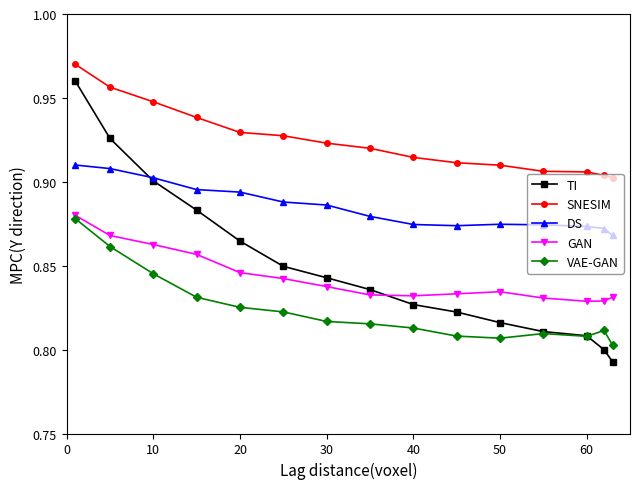

Count the TI values in the range 0 to 1.

15